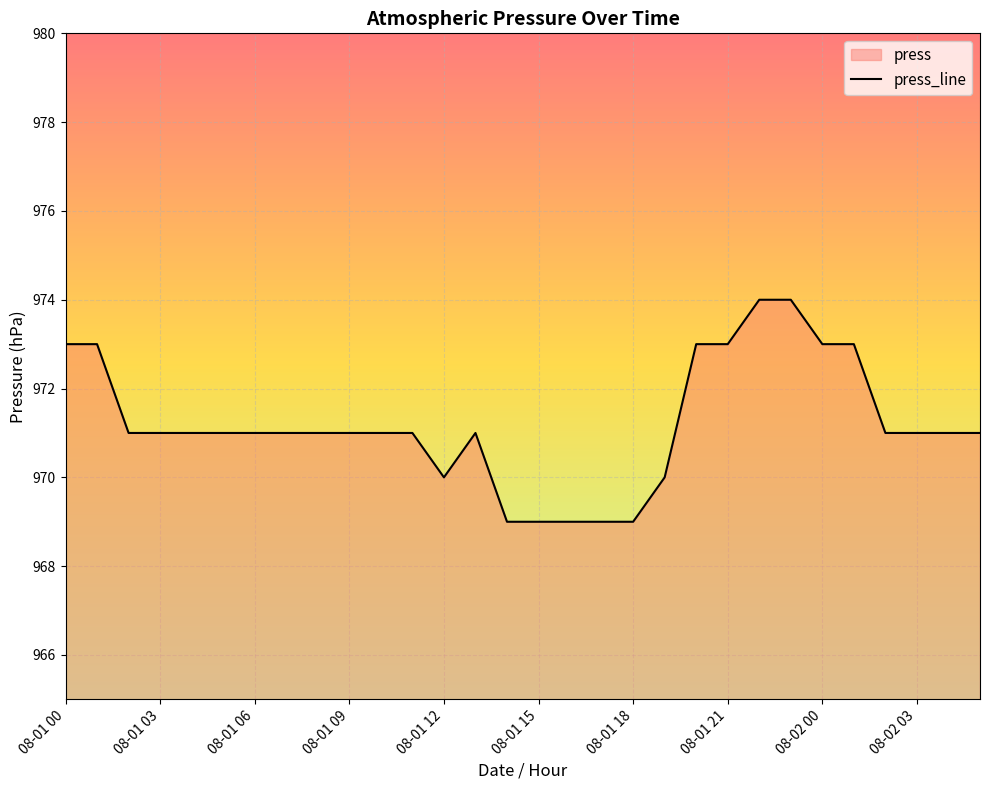

What is the sum of the values at 08-01 00 and 19?

1943